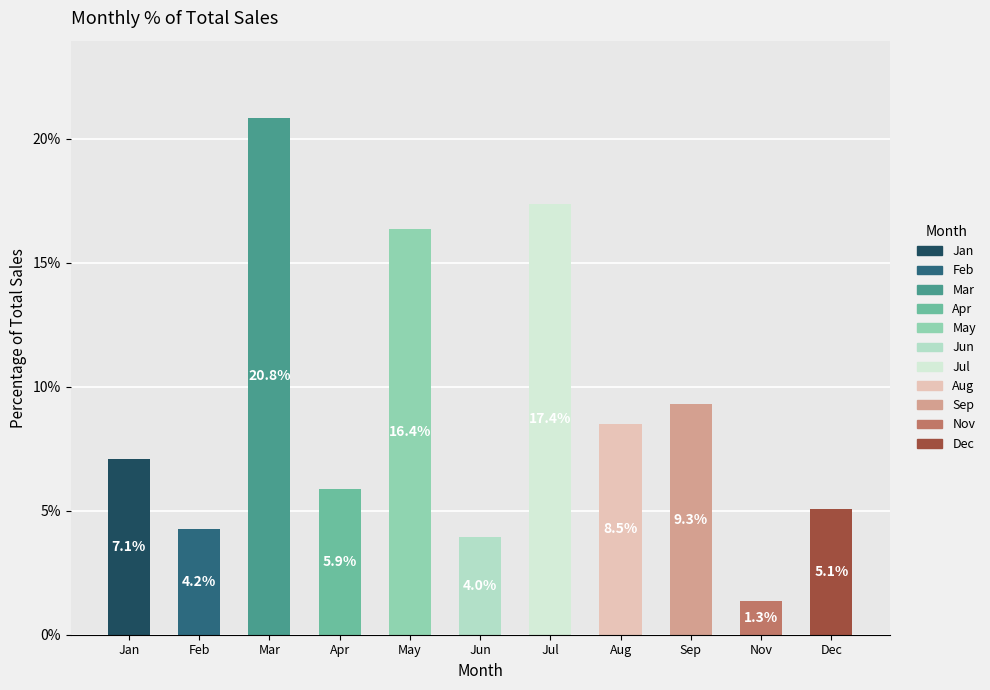

What is the change in value from Feb to Jun?

-0.3